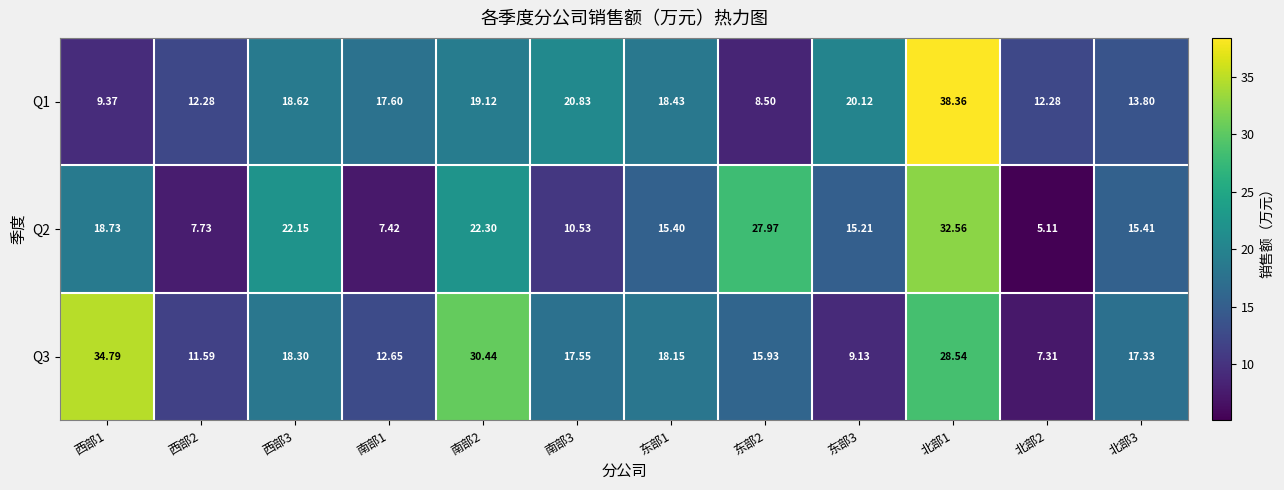

Which series has the widest spread of values?

Q1